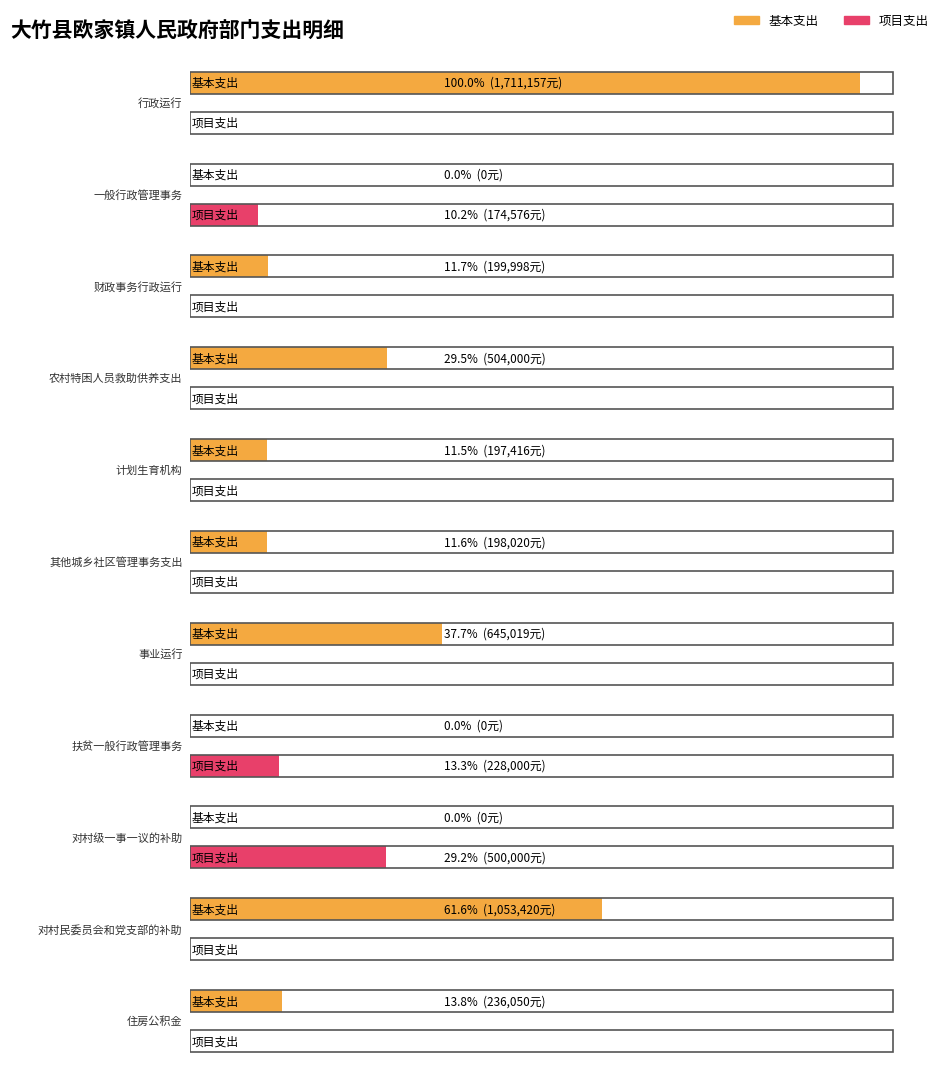

Are the bars horizontal?

Yes